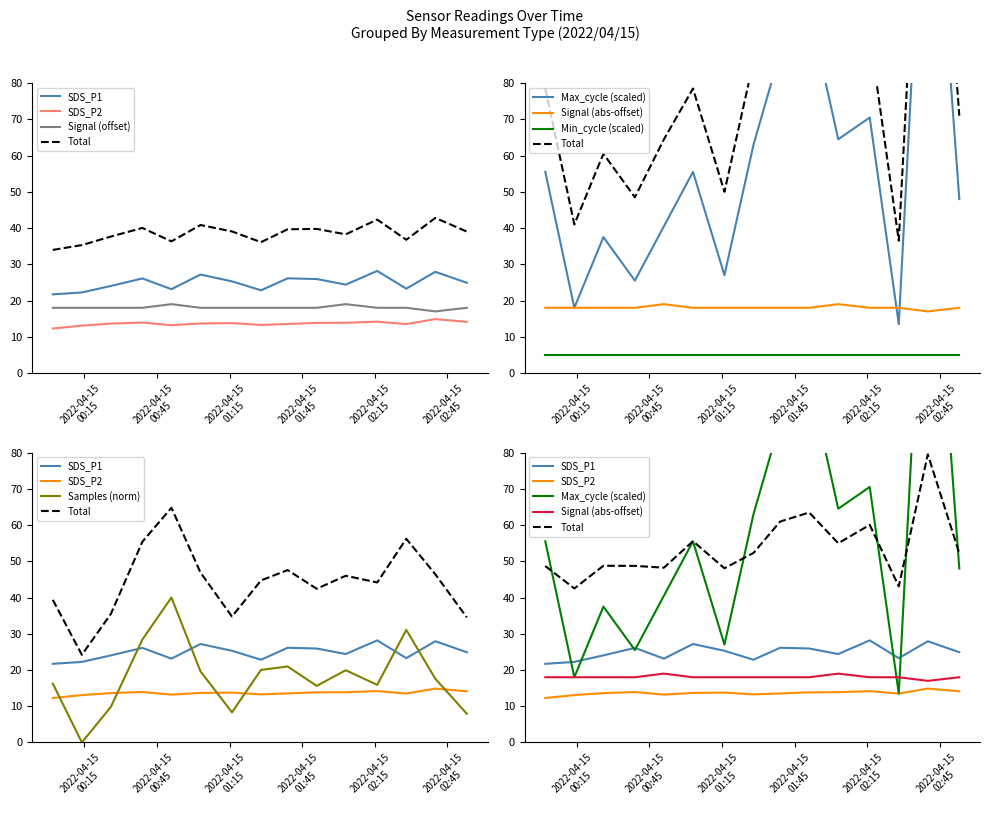

What is the average value of the SDS_P2 series?

13.6